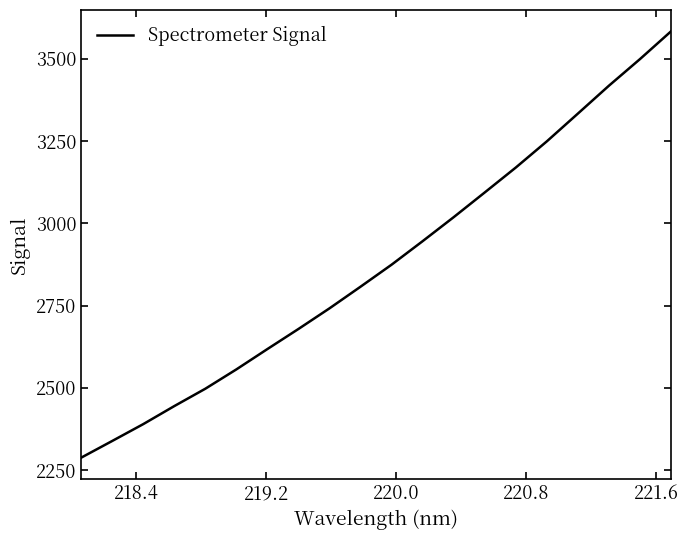

What is the minimum value shown in the chart?

2287.2